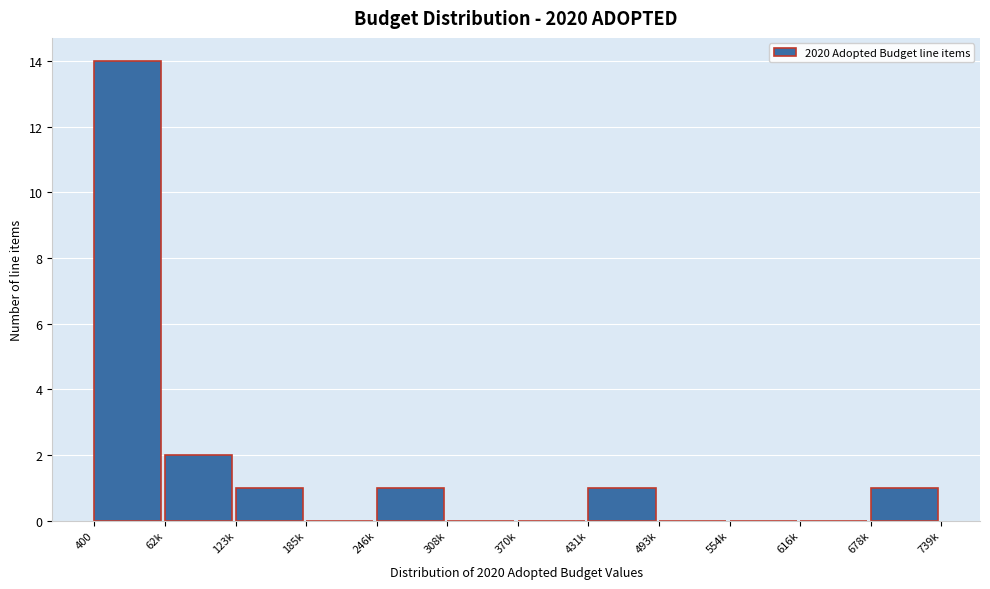

Reading left to right, transcribe all the data shown in this chart.

400=14	62k=2	123k=1	185k=0	246k=1	308k=0	370k=0	431k=1	493k=0	554k=0	616k=0	678k=1